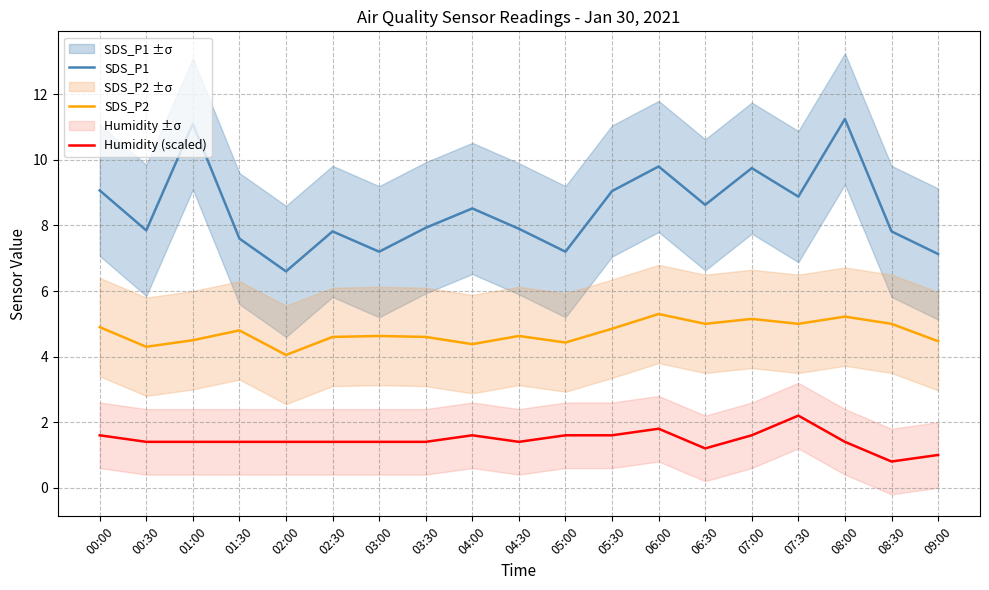

Reading right to left, transcribe all the data shown in this chart.

SDS_P1: 7.1	7.8	11.2	8.9	9.8	8.6	9.8	9.1	7.2	7.9	8.5	7.9	7.2	7.8	6.6	7.6	11.1	7.8	9.1
SDS_P2: 4.5	5.0	5.2	5.0	5.2	5.0	5.3	4.8	4.4	4.6	4.4	4.6	4.6	4.6	4.0	4.8	4.5	4.3	4.9
Humidity (scaled): 1.0	0.8	1.4	2.2	1.6	1.2	1.8	1.6	1.6	1.4	1.6	1.4	1.4	1.4	1.4	1.4	1.4	1.4	1.6